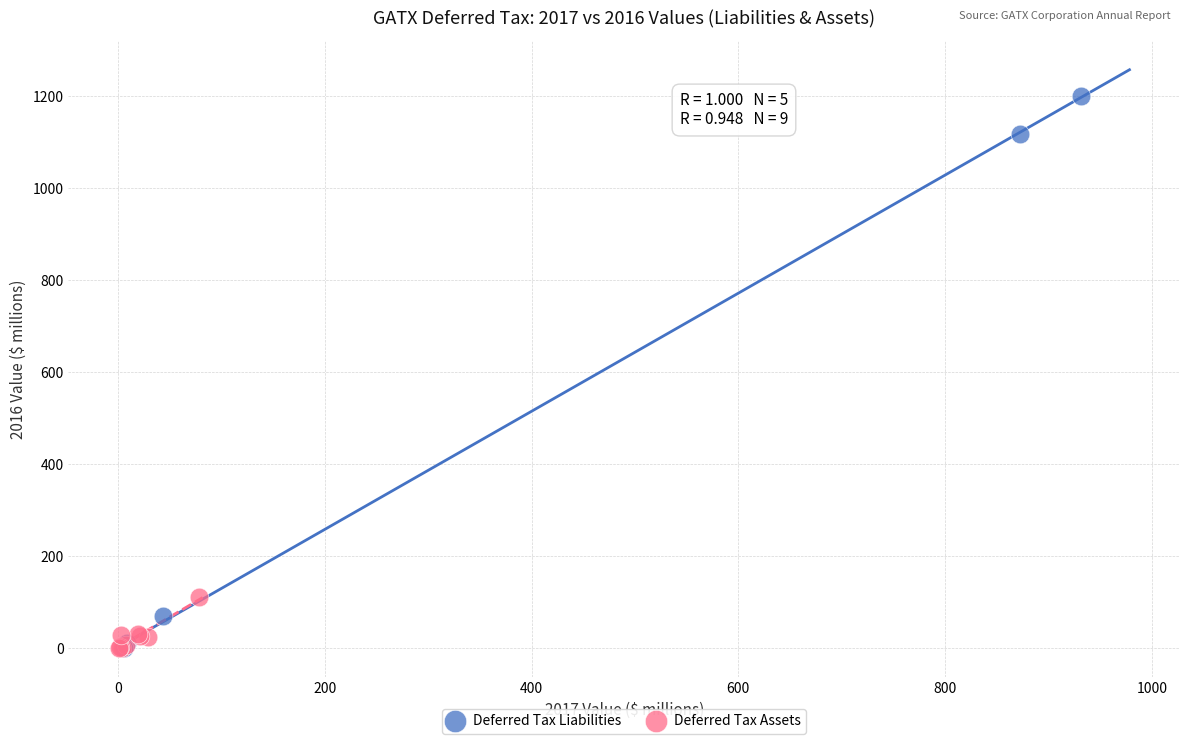

Which series has the largest Y range (max minus min)?

Deferred Tax Liabilities